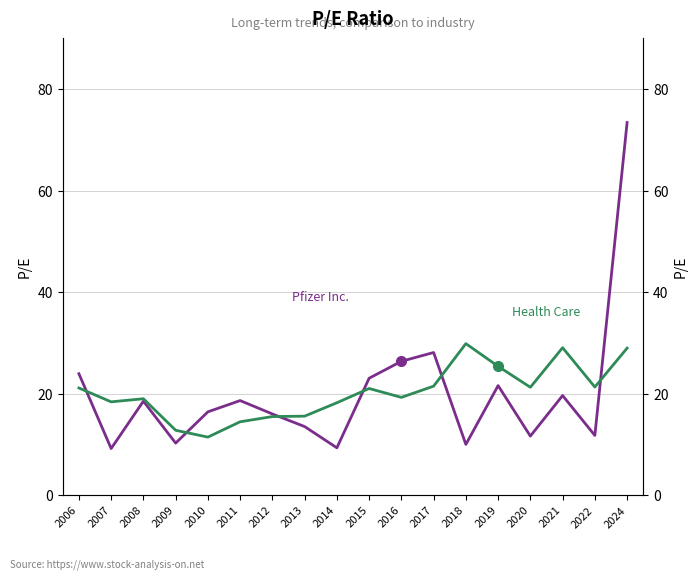

What is the difference between the second highest and minimum values in the Health Care series?

17.6